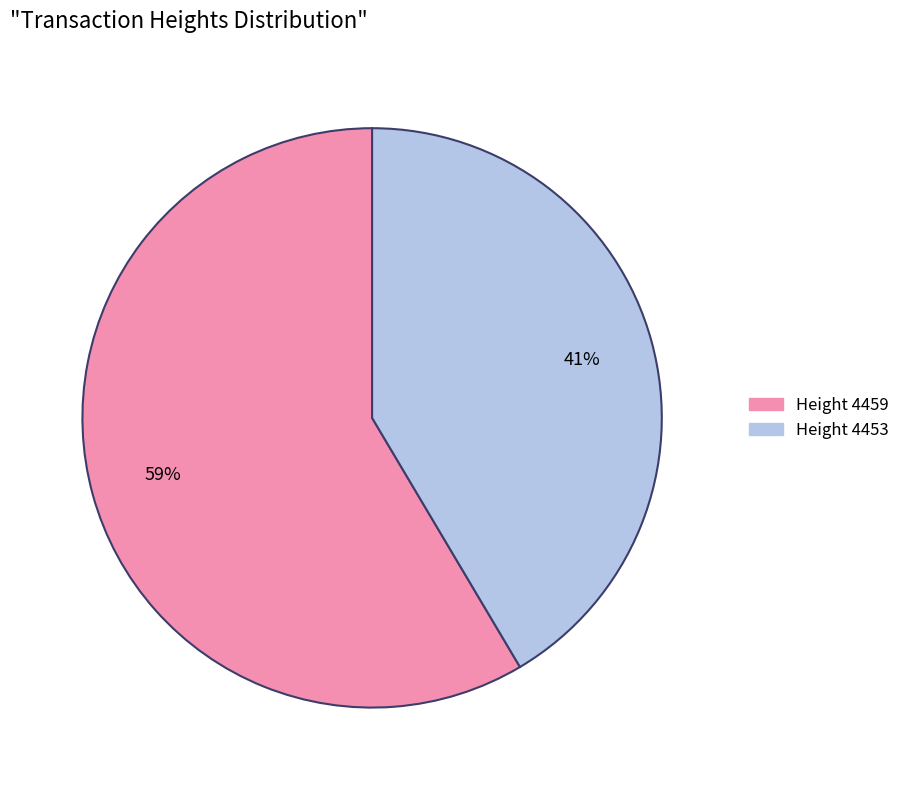

To the nearest percent, what is the average slice percentage?

50%